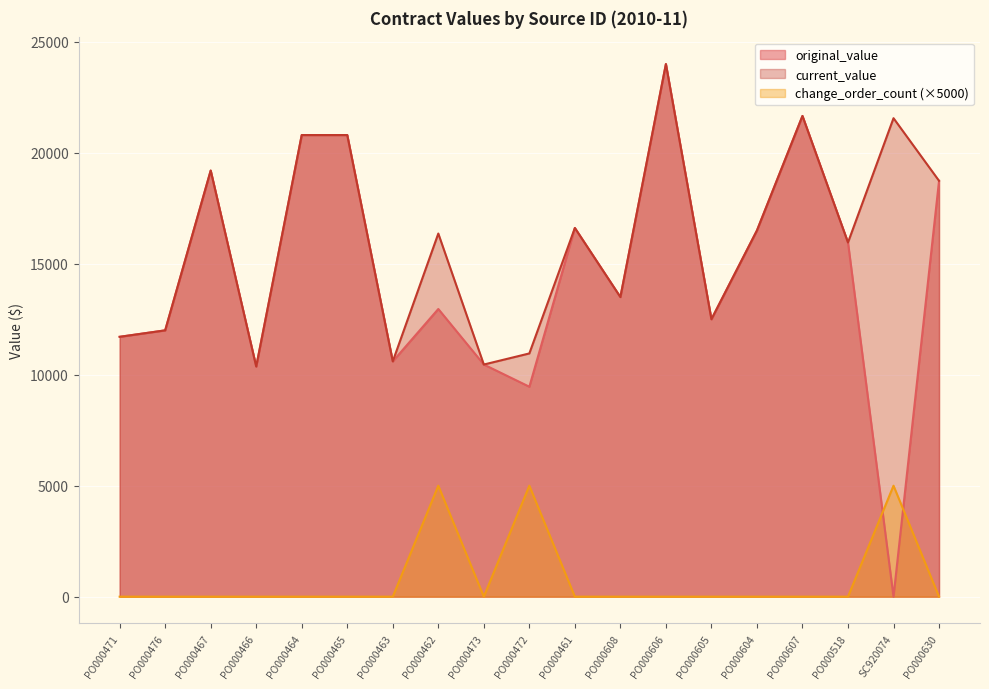

What is the label of the 1st point from the right?

PO000630